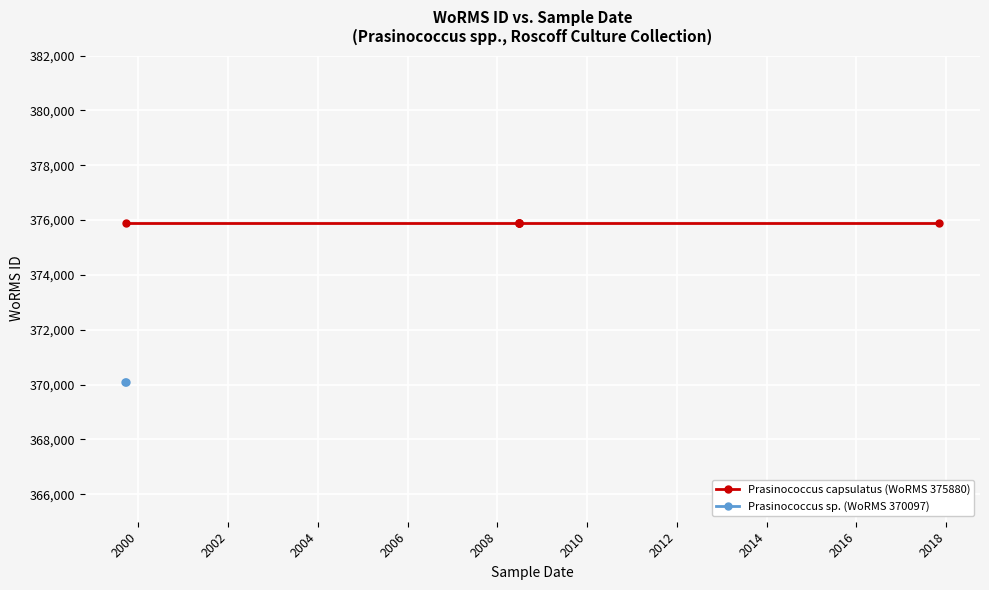

Is it true that Prasinococcus sp. (WoRMS 370097) equals 191806 at 2017-11-05?

False